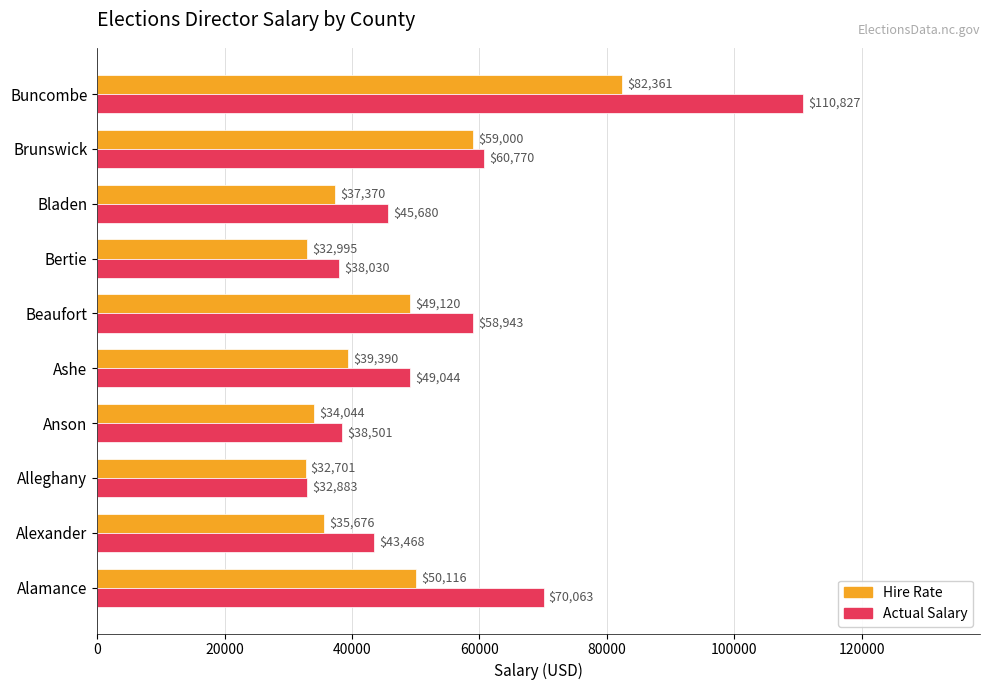

What are all the series names shown in the legend?

Hire Rate, Actual Salary